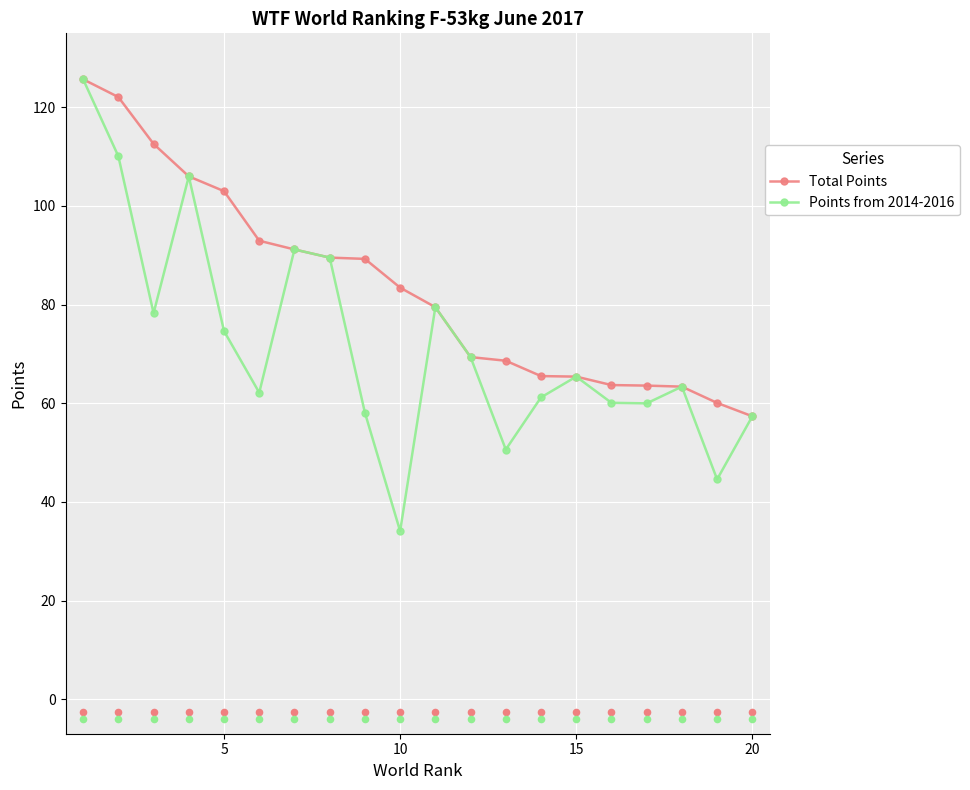

What are all the series names shown in the legend?

Total Points, Points from 2014-2016